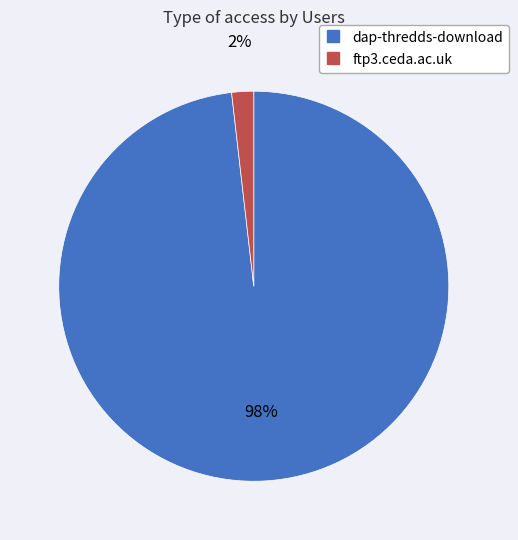

Rank the categories by value from lowest to highest.

ftp3.ceda.ac.uk, dap-thredds-download